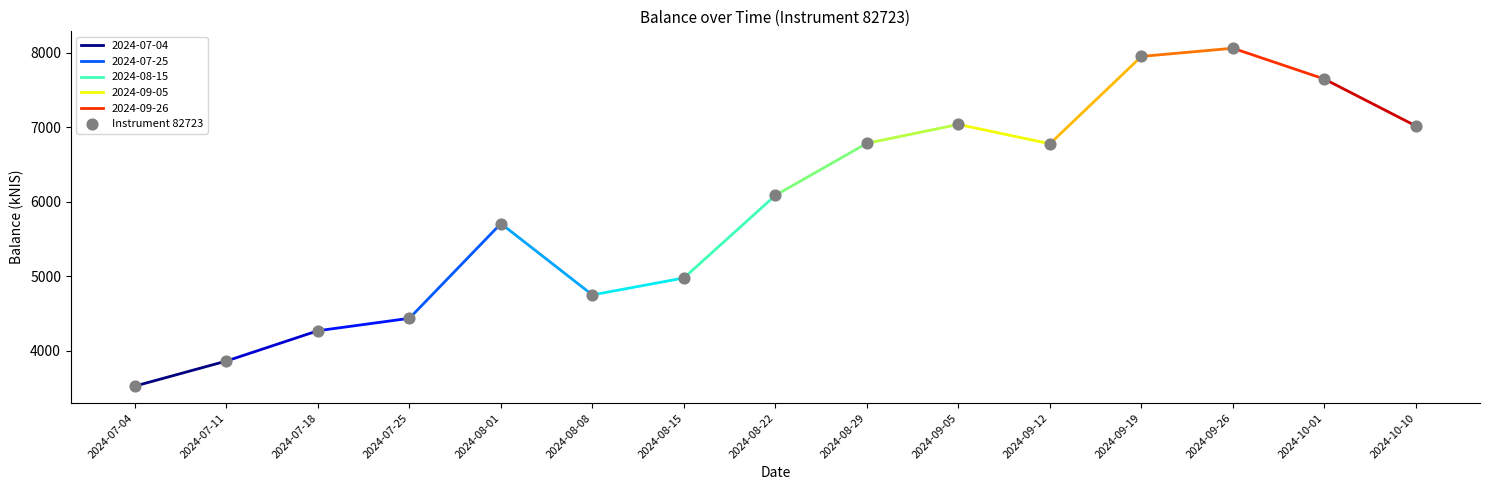

What is the range of Y values (max minus min)?

4531.7